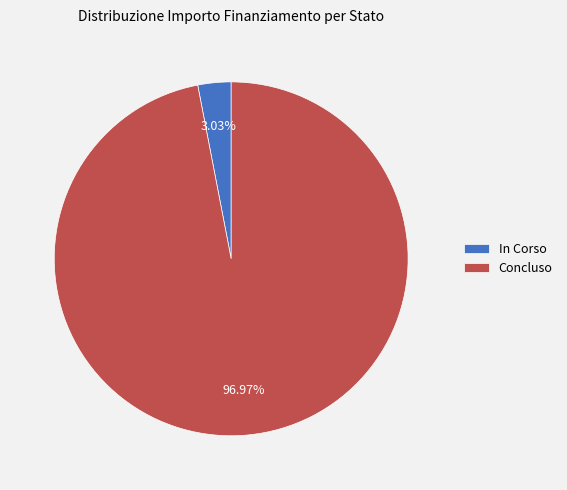

Does any single category account for the majority?

Yes